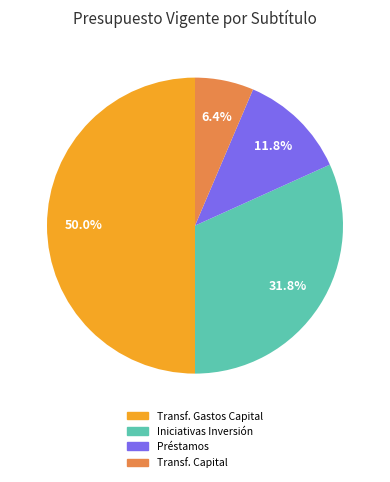

Count the number of slices in the pie.

4